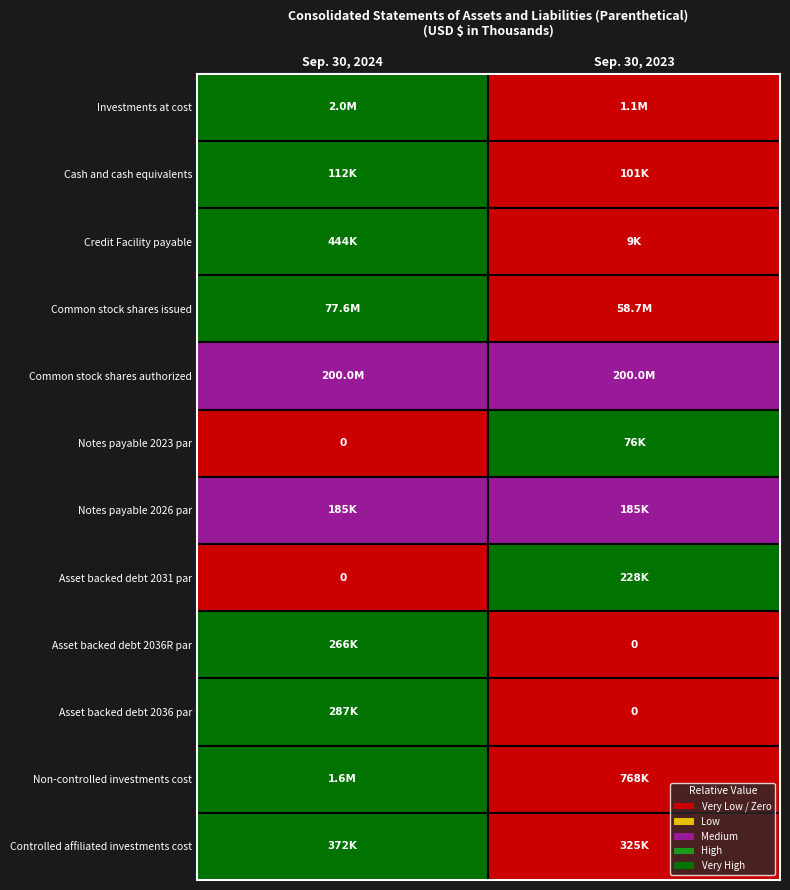

What is the sum of all Cash and cash equivalents values?

212601